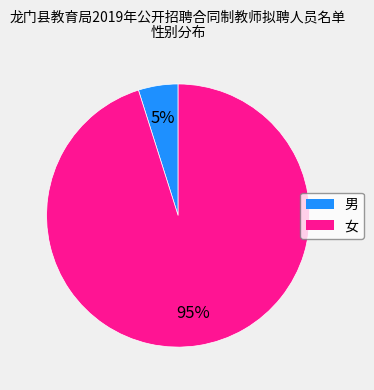

To the nearest percent, what is the difference between the largest and smallest slice percentages?

90%